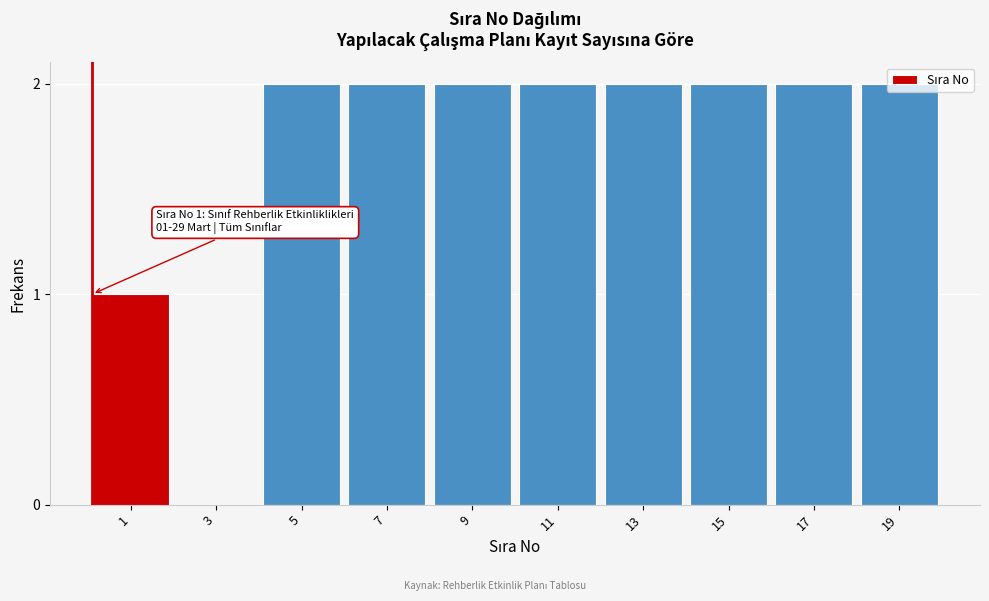

What is the change in value from 3 to 15?

+2